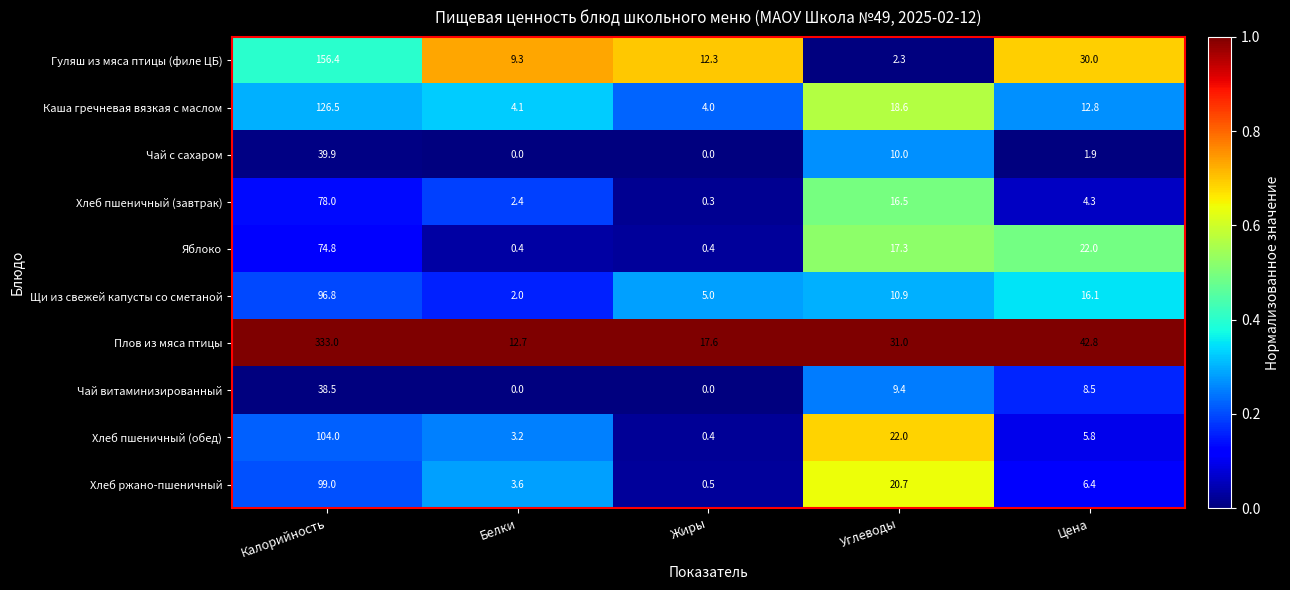

True or false: Хлеб ржано-пшеничный has a value of 0.5 at Жиры.

True